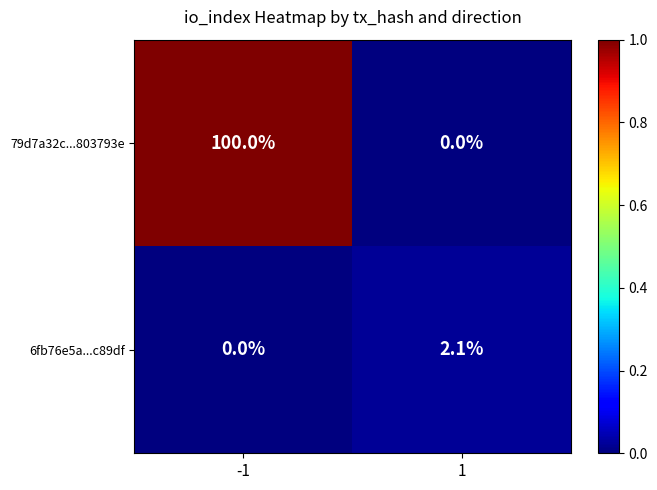

Which series has the largest total across all categories?

79d7a32c...803793e